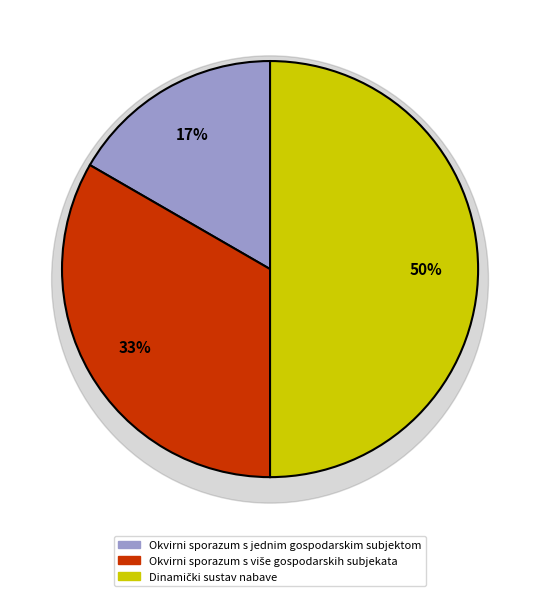

What is the largest slice in the pie chart?

Dinamički sustav nabave